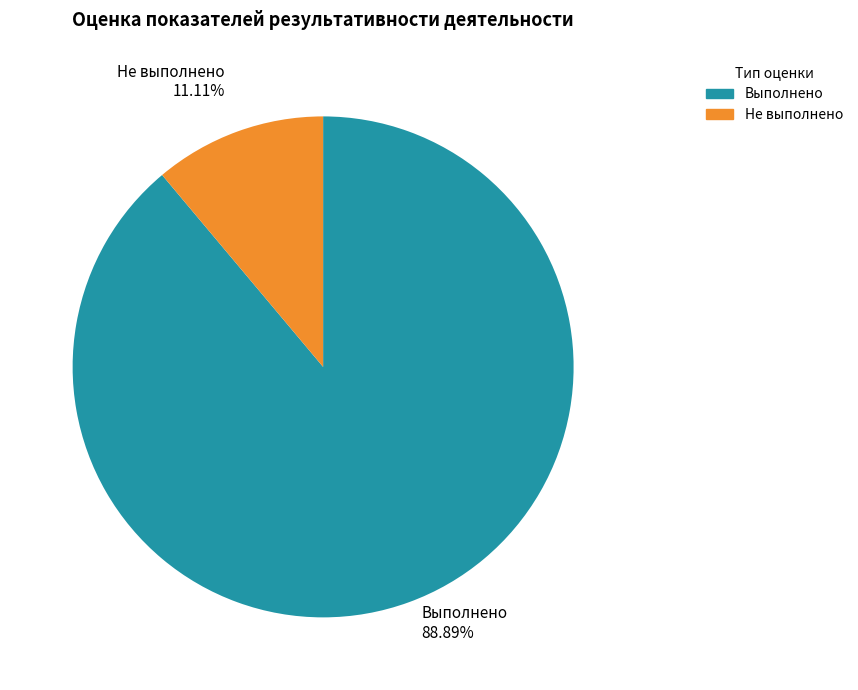

Count the number of slices in the pie.

2